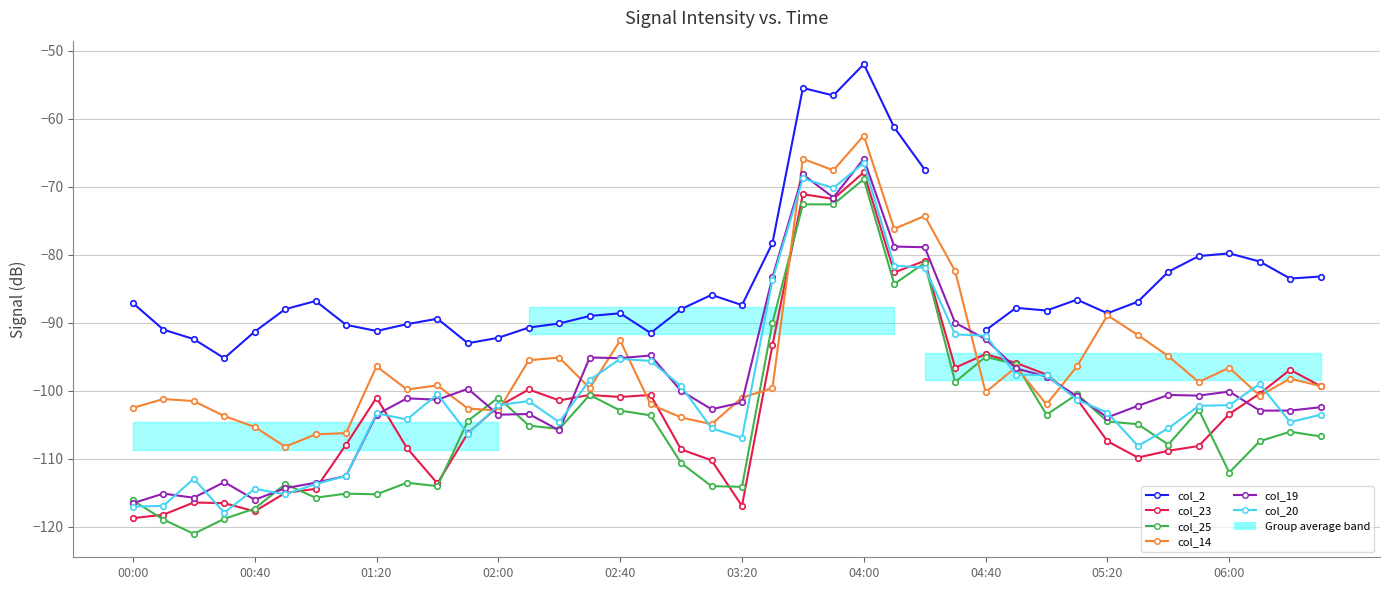

The value of col_25 at 00:00 is -23.8. True or false?

False